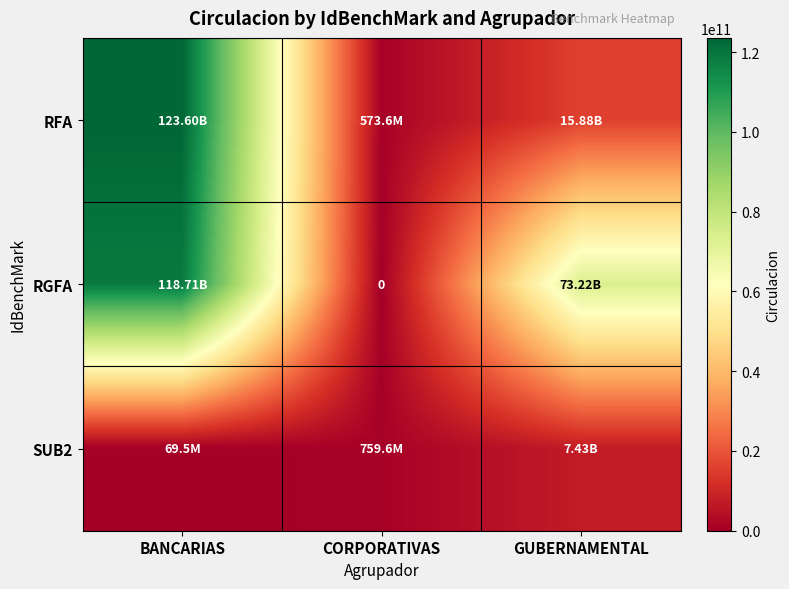

Which category has the lowest value across all series?

CORPORATIVAS